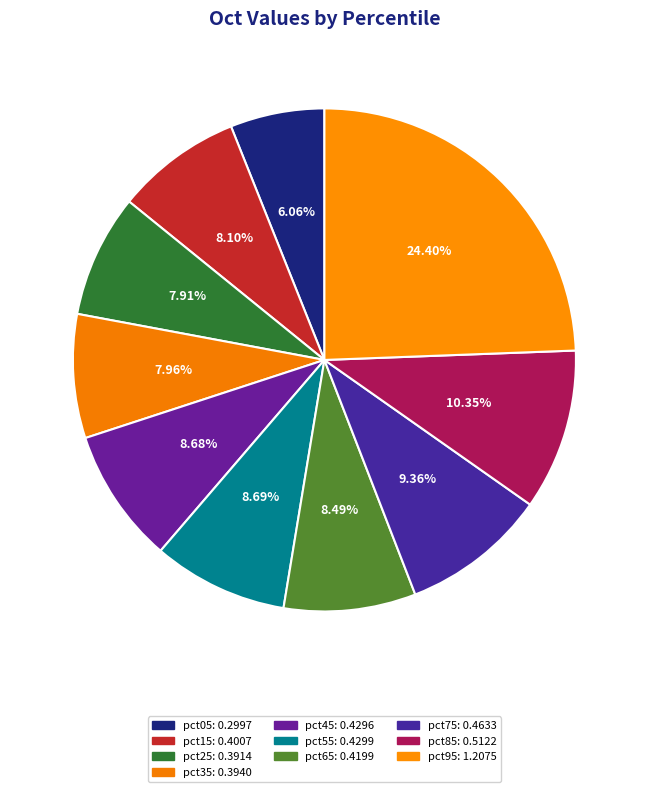

How many segments does this pie chart have?

10